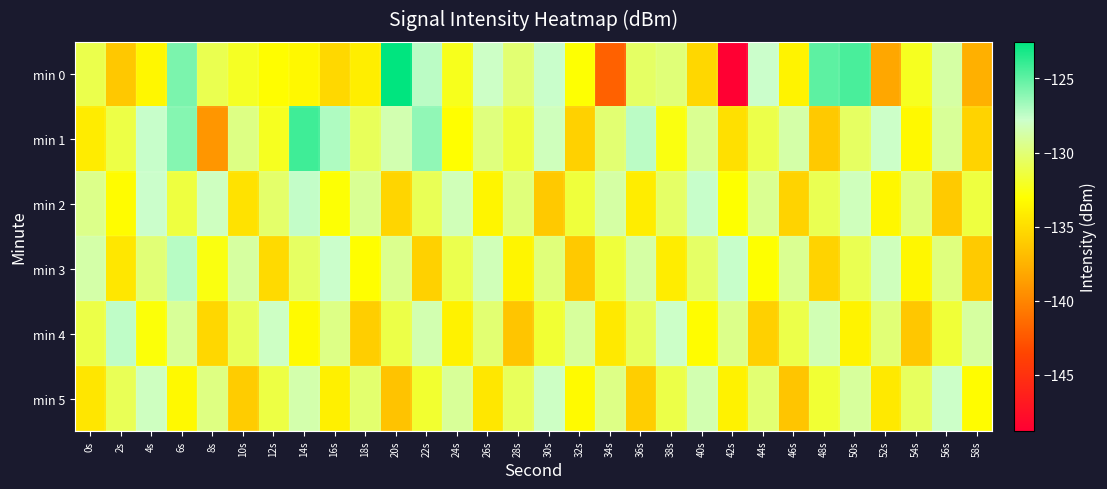

What is the difference between the highest and lowest values at 18s?

6.7